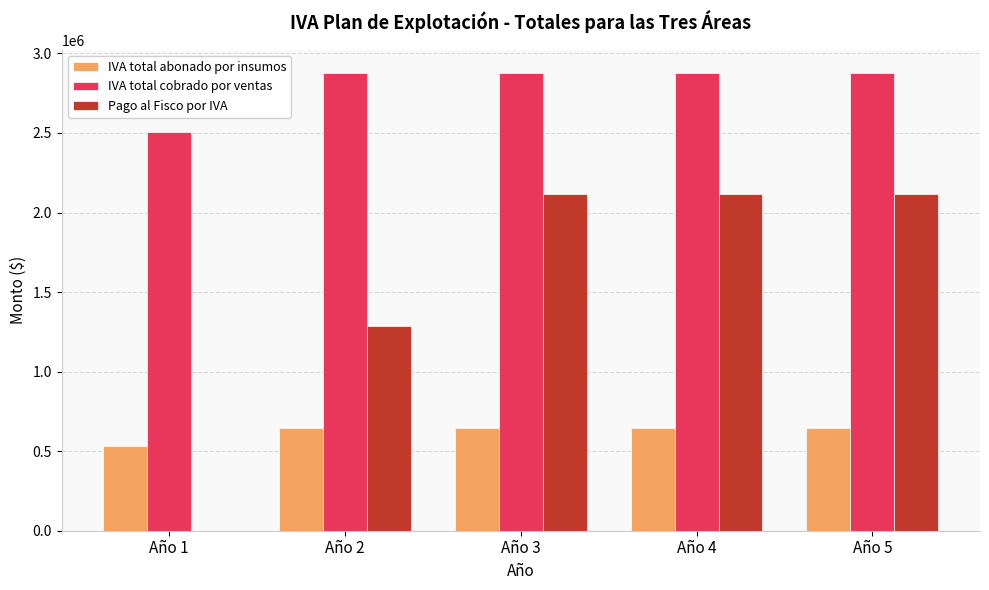

Which series has the largest total across all categories?

IVA total cobrado por ventas